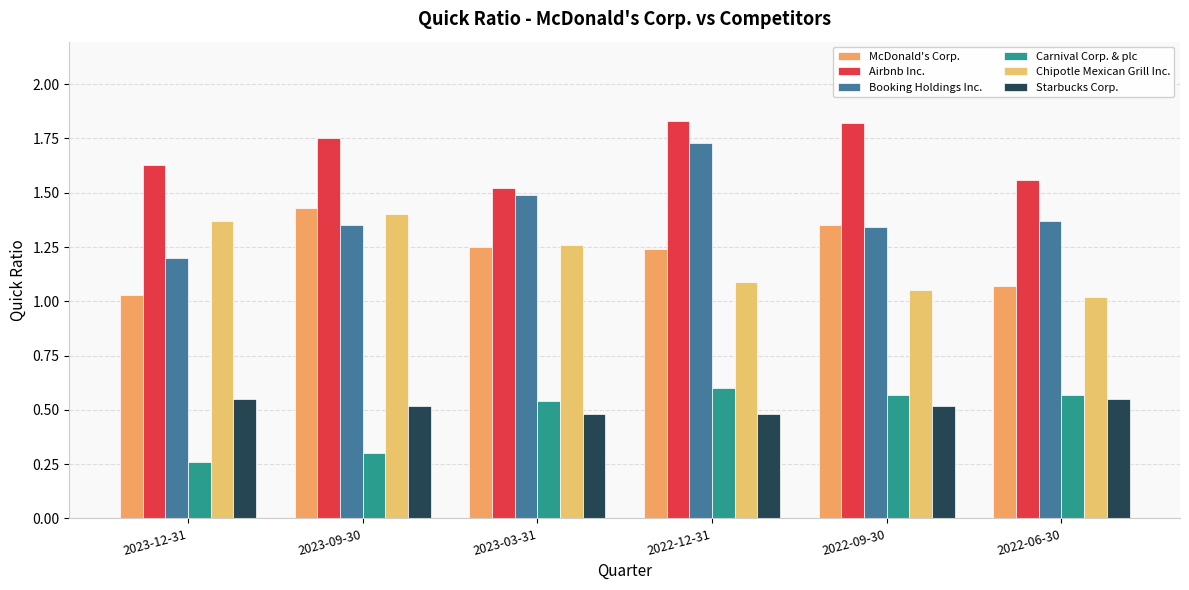

Is it true that McDonald's Corp. equals 2.1 at 2022-12-31?

False